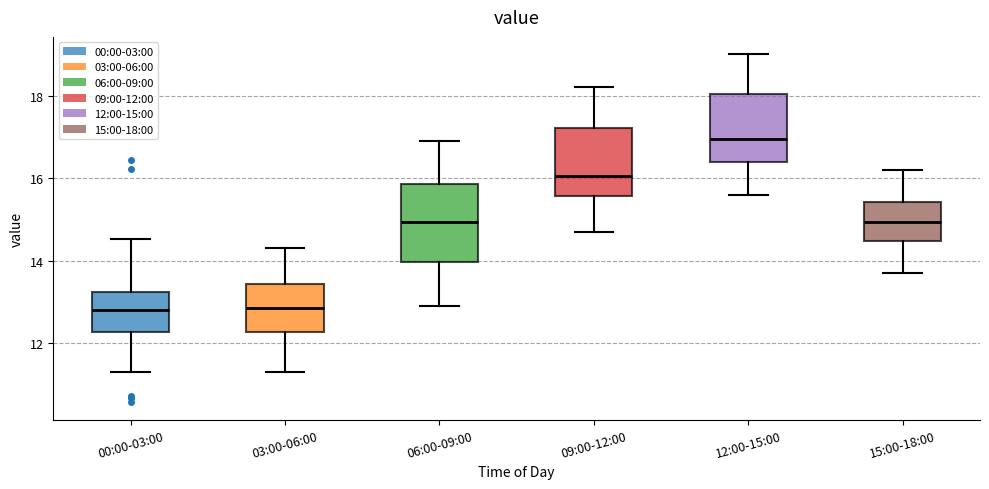

Reading left to right, transcribe this box plot: for each box, give where its median line is, the range the box spans, and where its two whiskers end, as read against the y-axis. The values are not printed on the chart, so give them approximately, as read against the axis.

00:00-03:00: median 12.8, box 12.2 to 13.2, whiskers 11.4 to 14.6
03:00-06:00: median 12.8, box 12.2 to 13.4, whiskers 11.4 to 14.4
06:00-09:00: median 15.0, box 14.0 to 15.8, whiskers 13.0 to 17.0
09:00-12:00: median 16.0, box 15.6 to 17.2, whiskers 14.8 to 18.2
12:00-15:00: median 17.0, box 16.4 to 18.0, whiskers 15.6 to 19.0
15:00-18:00: median 15.0, box 14.4 to 15.4, whiskers 13.8 to 16.2